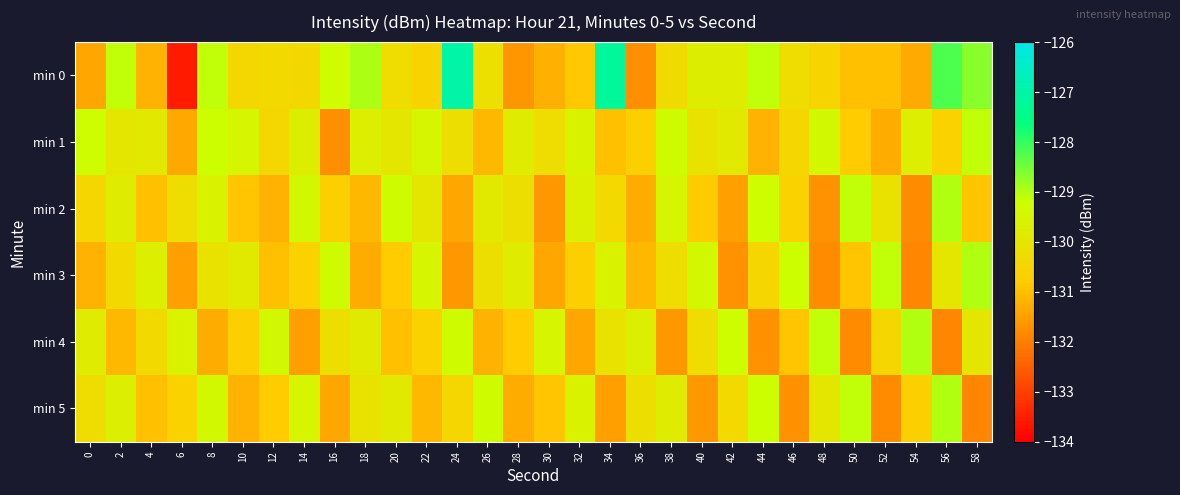

Between 2 and 50, which series saw the biggest shift?

min 0